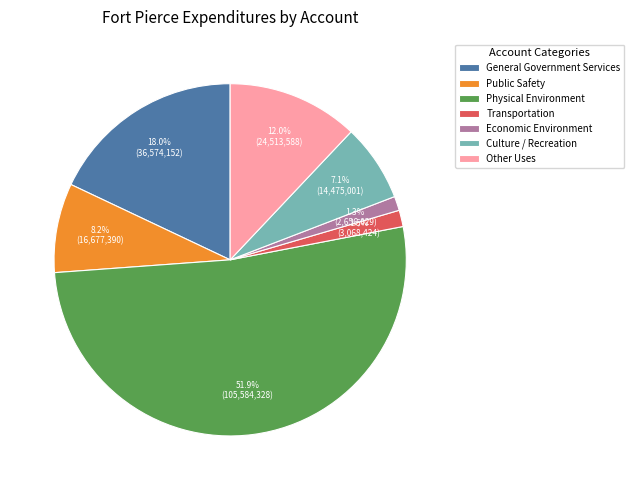

Count the number of slices in the pie.

7